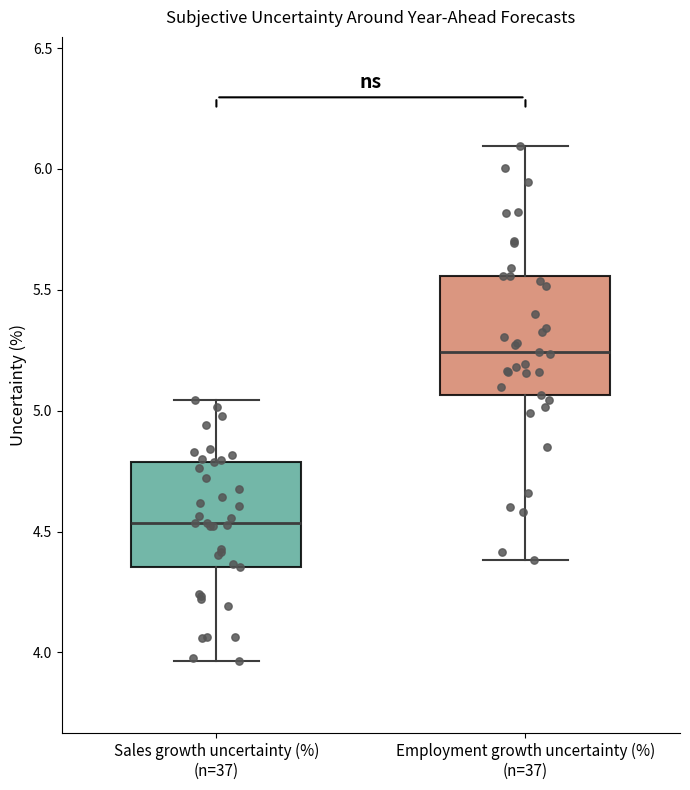

Which box has the highest median line?

Employment growth uncertainty (%) (n=37)